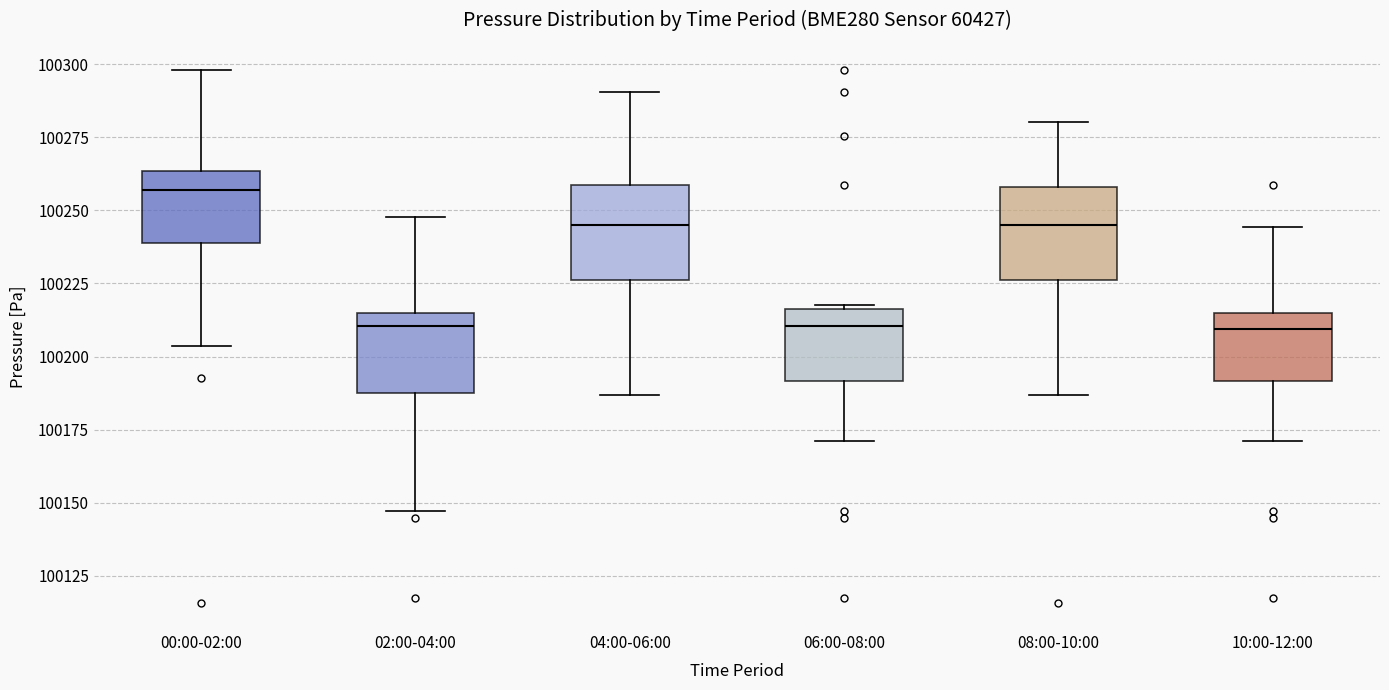

Reading left to right, transcribe this box plot: for each box, give where its median line is, the range the box spans, and where its two whiskers end, as read against the y-axis. The values are not printed on the chart, so give them approximately, as read against the axis.

00:00-02:00: median 100255, box 100240 to 100265, whiskers 100205 to 100300
02:00-04:00: median 100210, box 100190 to 100215, whiskers 100145 to 100250
04:00-06:00: median 100245, box 100225 to 100260, whiskers 100185 to 100290
06:00-08:00: median 100210, box 100190 to 100215, whiskers 100170 to 100220
08:00-10:00: median 100245, box 100225 to 100260, whiskers 100185 to 100280
10:00-12:00: median 100210, box 100190 to 100215, whiskers 100170 to 100245